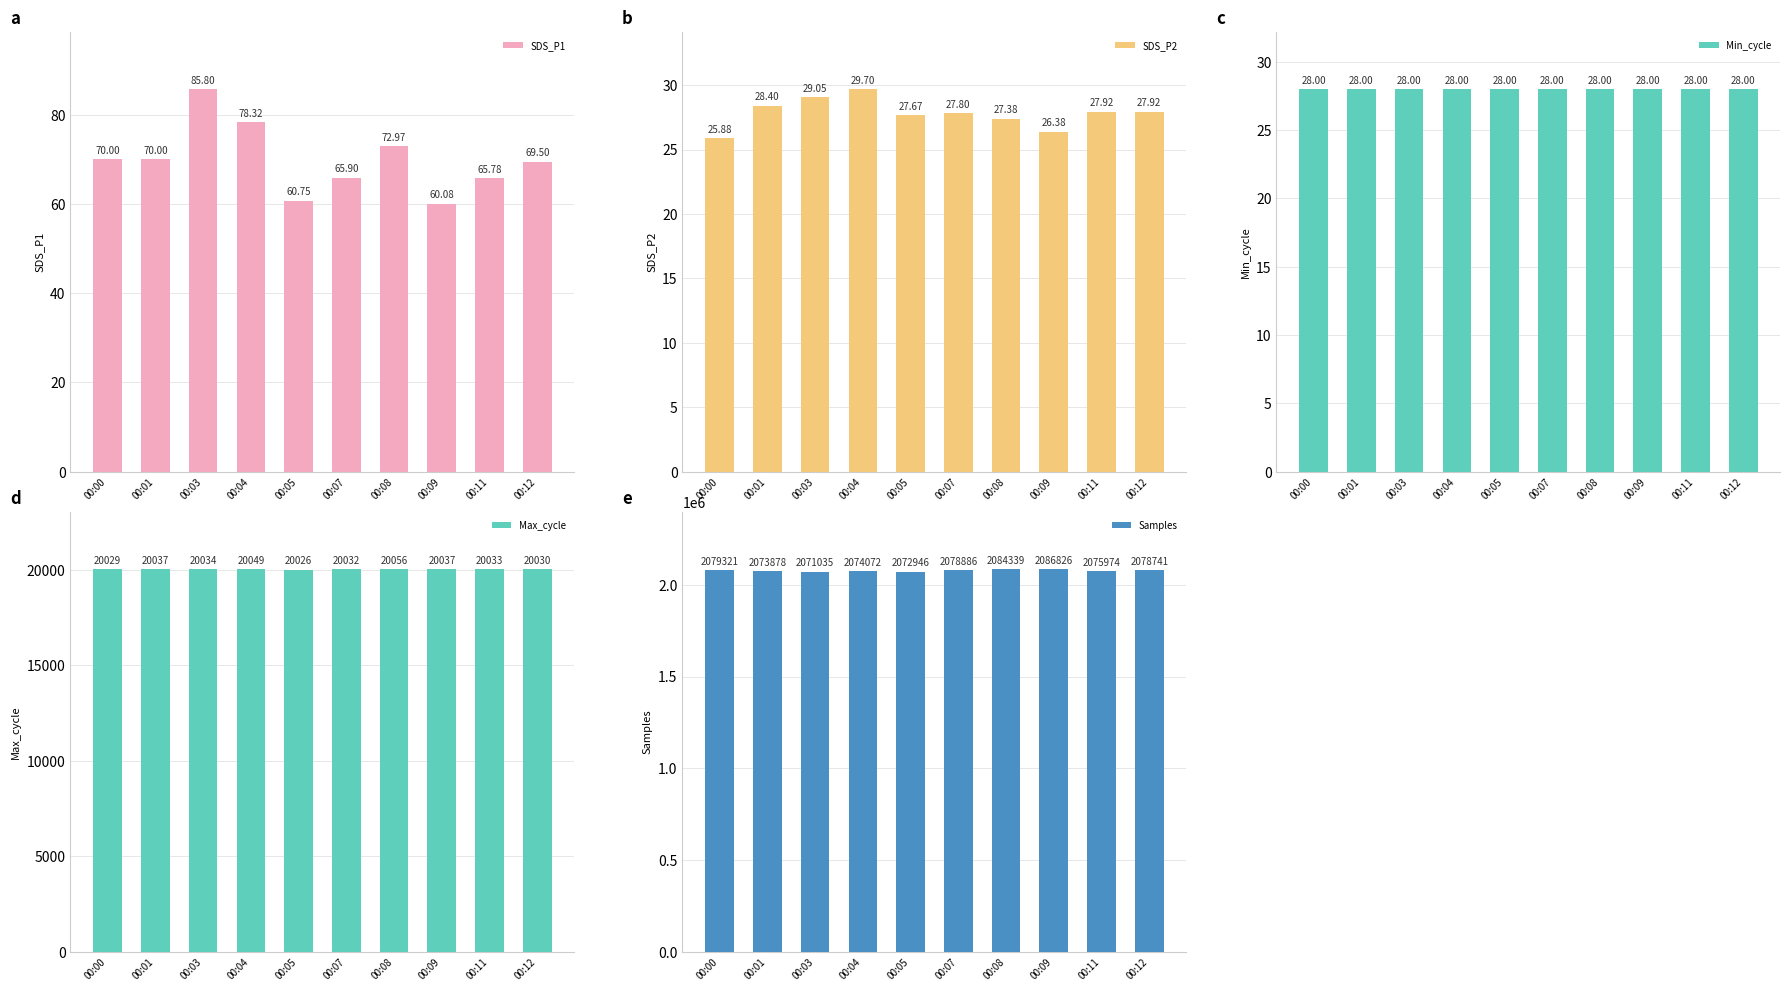

Reading left to right, list all the values displayed in this chart.

SDS_P1: 70.0	70.0	85.8	78.3	60.8	65.9	73.0	60.1	65.8	69.5
SDS_P2: 25.9	28.4	29.1	29.7	27.7	27.8	27.4	26.4	27.9	27.9
Min_cycle: 28.0	28.0	28.0	28.0	28.0	28.0	28.0	28.0	28.0	28.0
Max_cycle: 20029.0	20037.0	20034.0	20049.0	20026.0	20032.0	20056.0	20037.0	20033.0	20030.0
Samples: 2079321.0	2073878.0	2071035.0	2074072.0	2072946.0	2078886.0	2084339.0	2086826.0	2075974.0	2078741.0